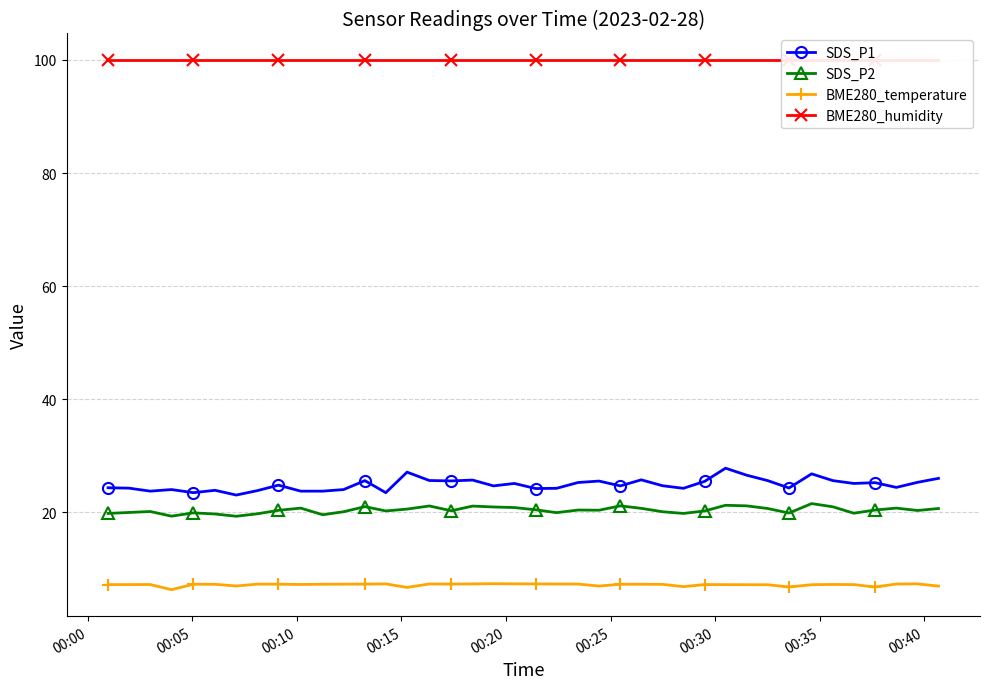

What is the value of the SDS_P2 point at the 18th from the left?

21.1